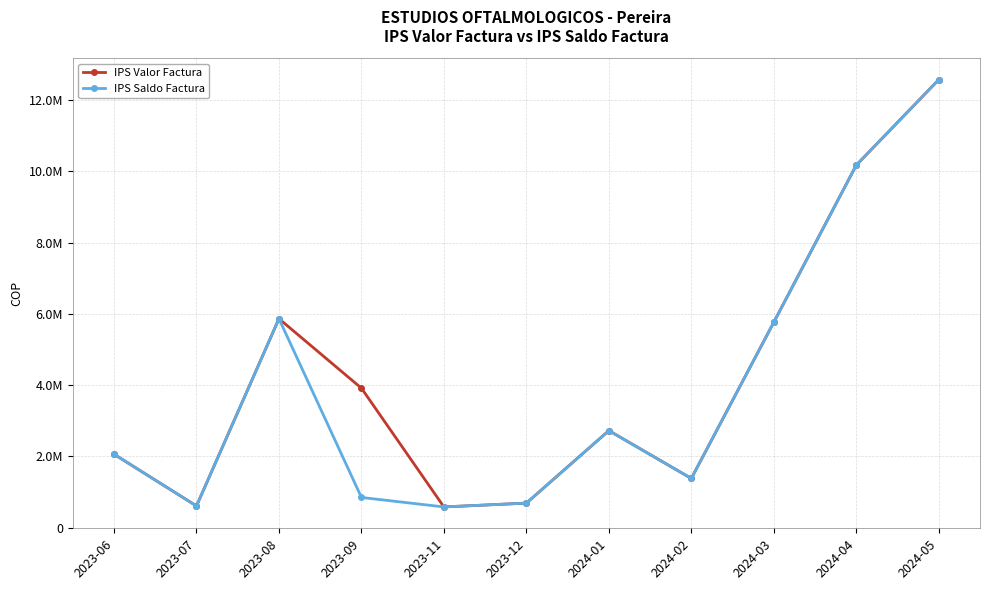

What is the minimum value for IPS Valor Factura?

585300